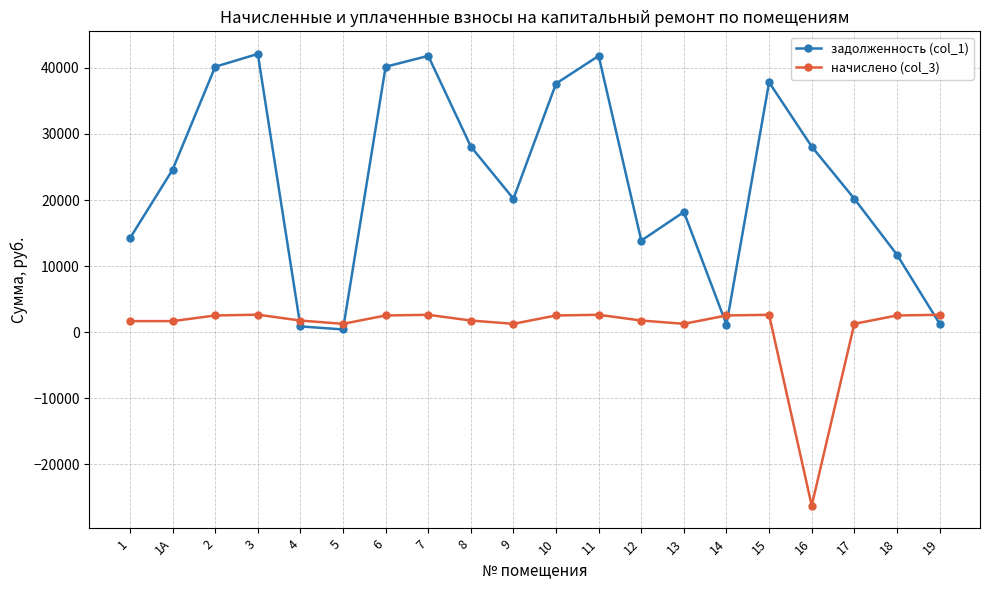

What value does the задолженность (col_1) series have at 6?

40167.1